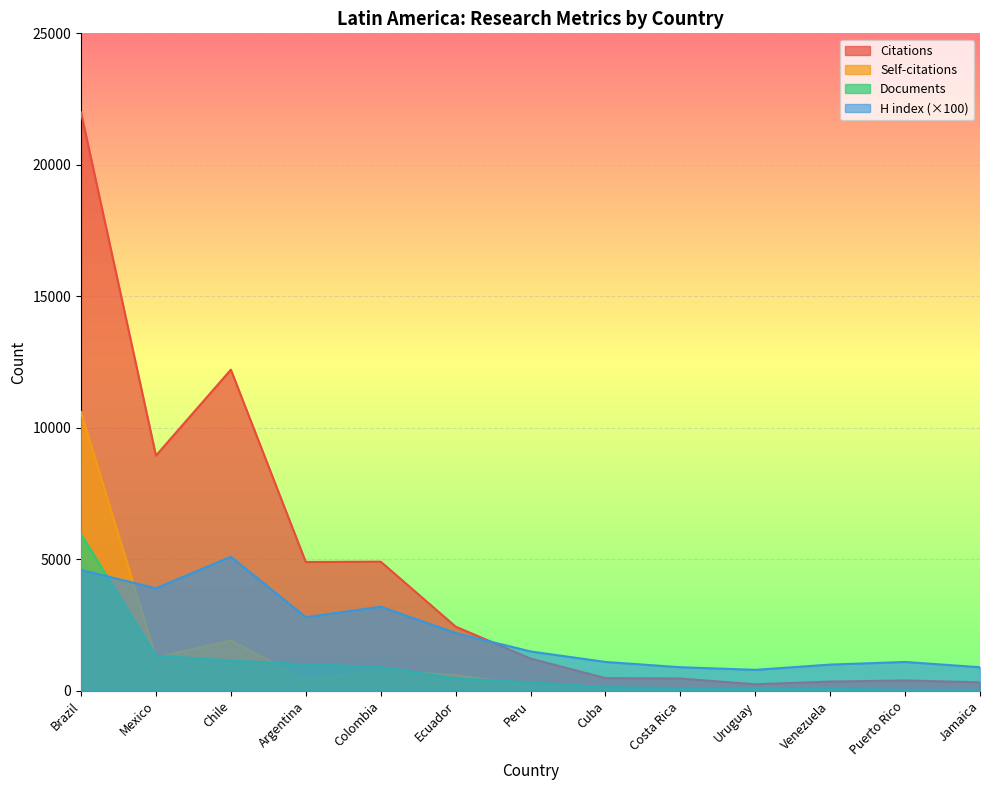

Does the chart display data point markers on the line(s)?

No